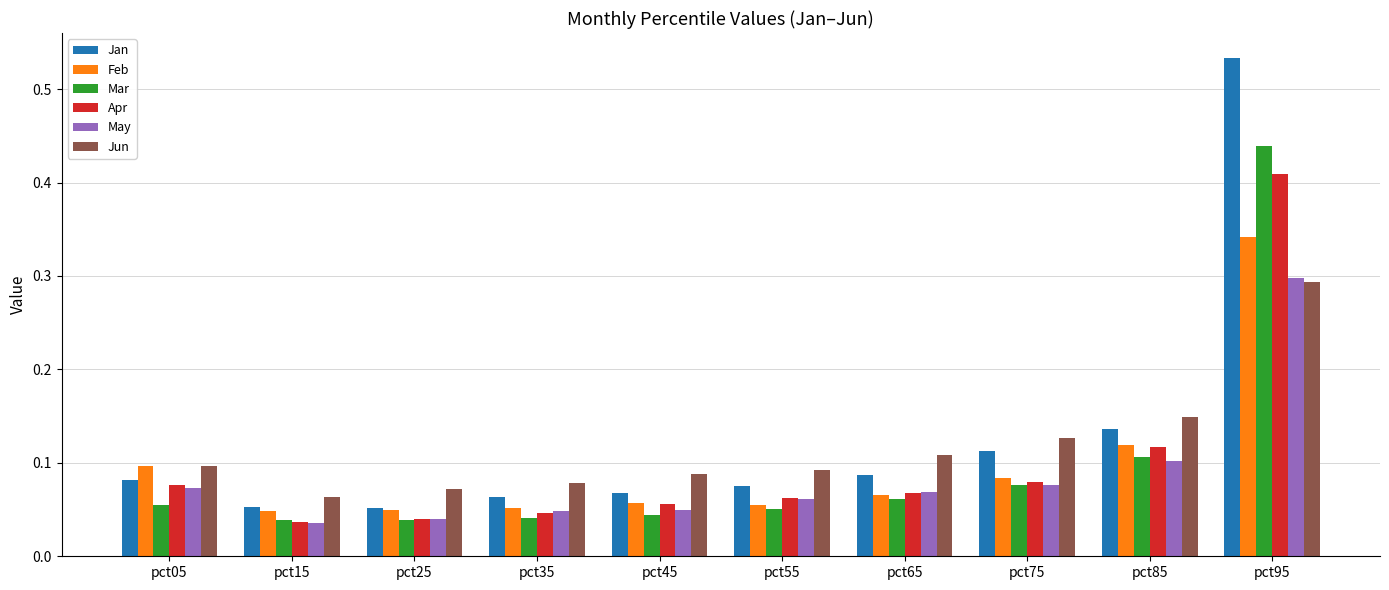

Is it true that Jan equals 0.0 at pct15?

False